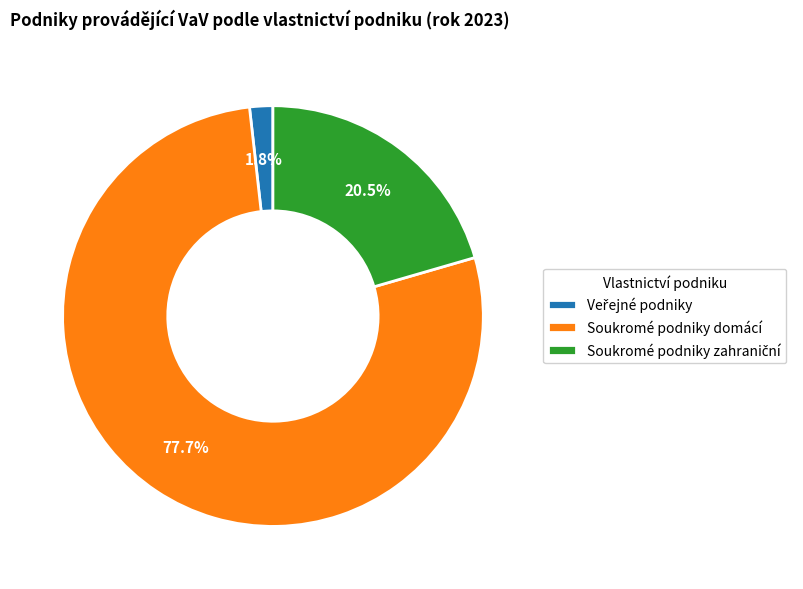

Is there a majority slice in this chart?

Yes